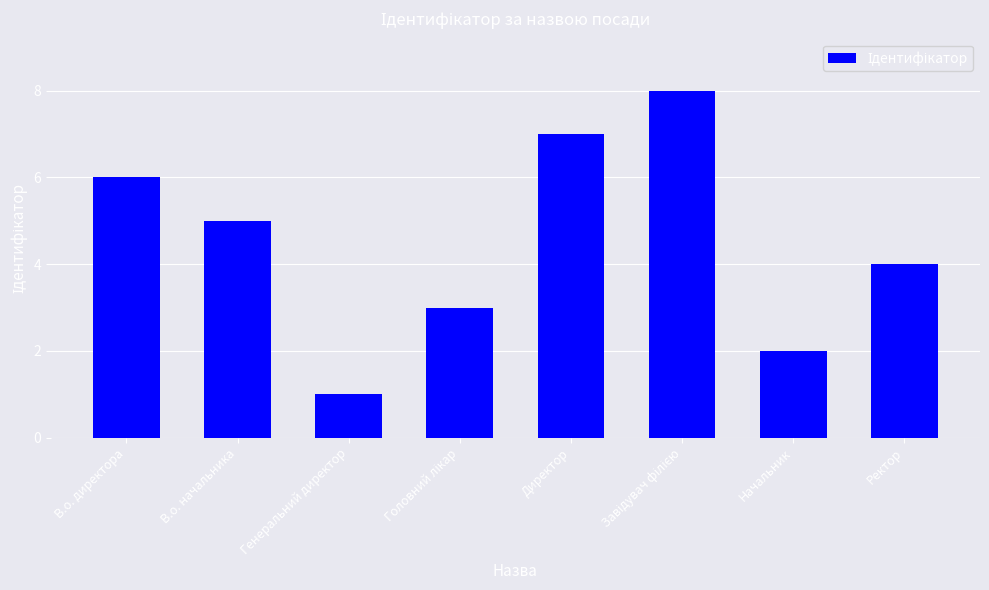

The value at В.о. начальника is 1. True or false?

False